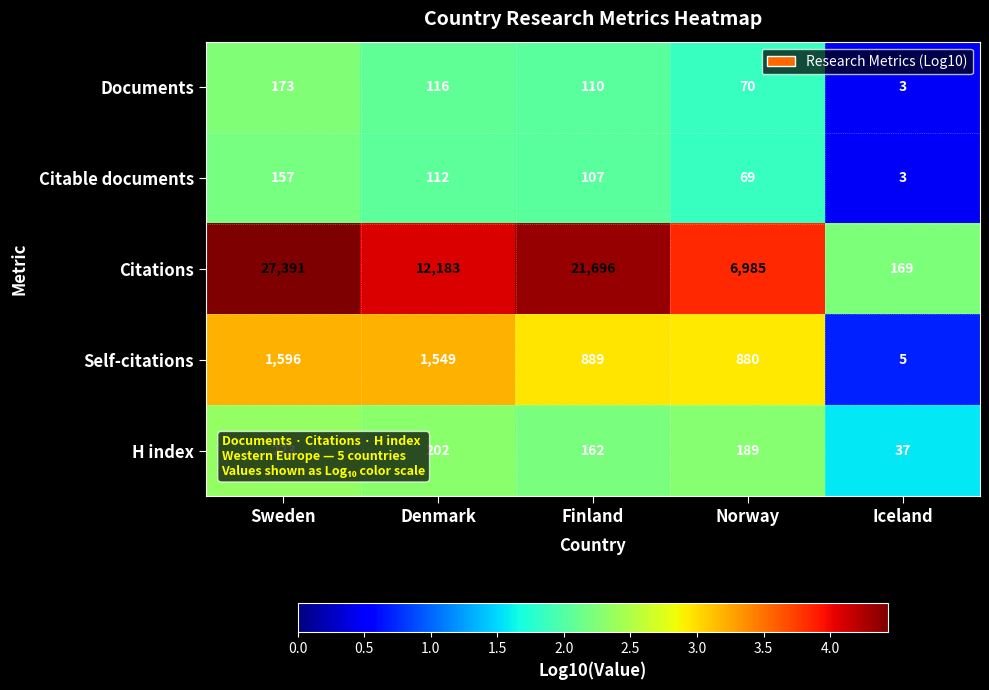

True or false: Self-citations has a value of 5 at Iceland.

True